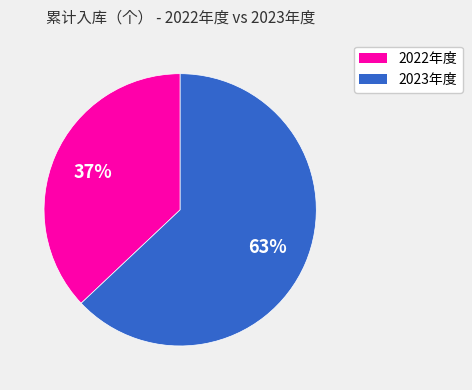

Rank the categories by value from lowest to highest.

2022年度, 2023年度